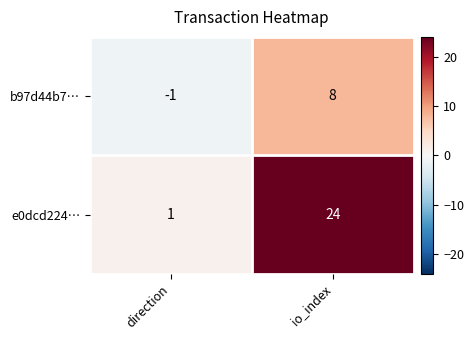

List the series in order of their overall mean, highest first.

e0dcd224…, b97d44b7…